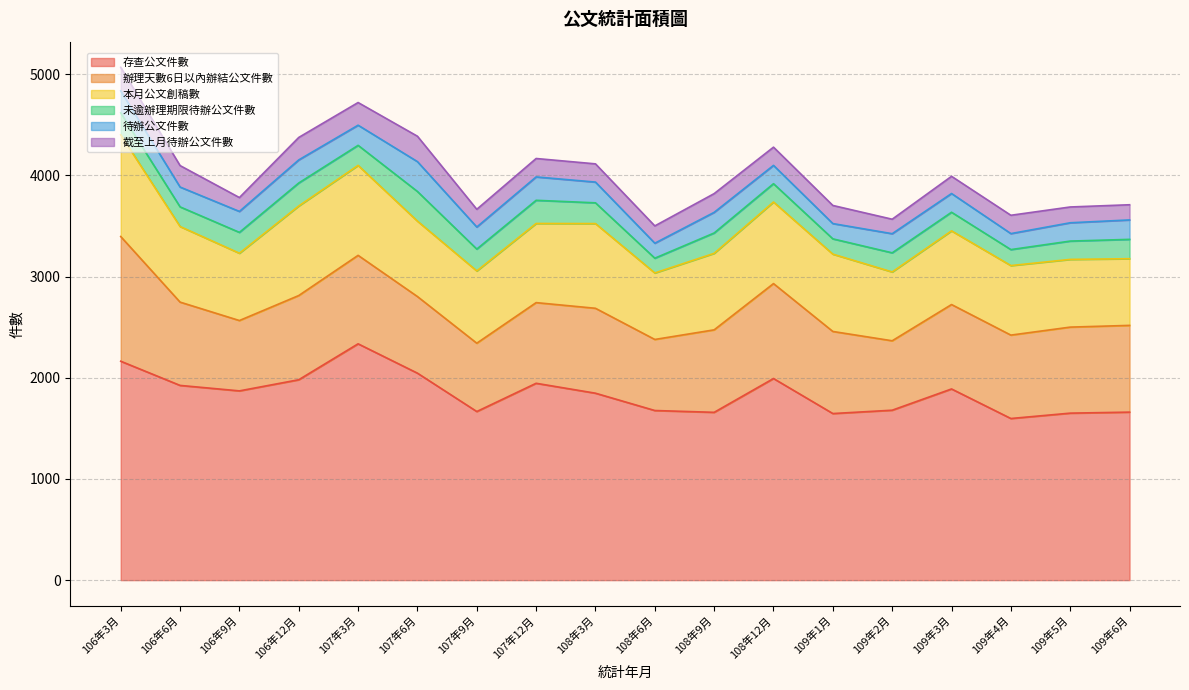

What is the label of the 6th point from the left?

107年6月